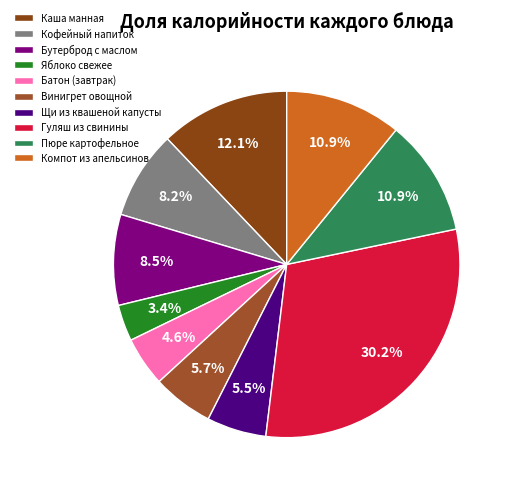

How much of the chart is everything except Пюре картофельное?

89.1%